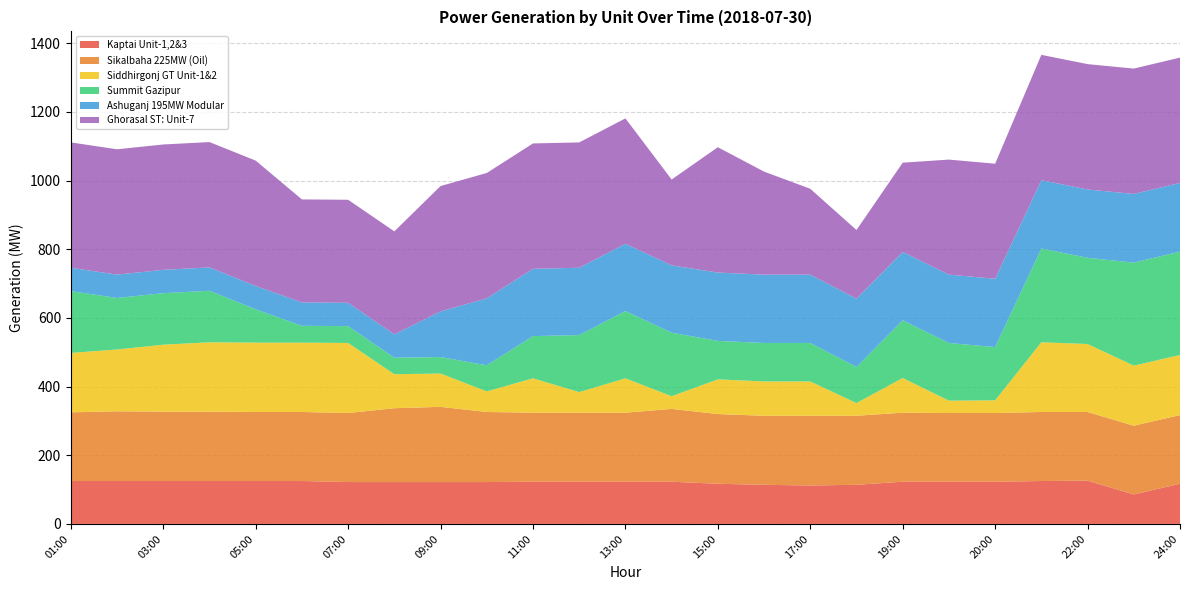

Reading right to left, list all the values displayed in this chart.

Kaptai Unit-1,2&3: 24:00=117	23:00=86	22:00=126	21:00=125	20:00=123	19:30=123	19:00=123	18:00=114	17:00=112	16:00=114	15:00=117	14:00=123	13:00=123	12:00=123	11:00=123	10:00=122	09:00=122	08:00=122	07:00=122	06:00=125	05:00=125	04:00=125	03:00=125	02:00=125	01:00=125
Sikalbaha 225MW (Oil): 24:00=200	23:00=200	22:00=200	21:00=201	20:00=200	19:30=200	19:00=201	18:00=201	17:00=203	16:00=201	15:00=203	14:00=212	13:00=201	12:00=201	11:00=201	10:00=204	09:00=219	08:00=215	07:00=201	06:00=201	05:00=201	04:00=202	03:00=202	02:00=203	01:00=200
Siddhirgonj GT Unit-1&2: 24:00=175	23:00=175	22:00=198	21:00=203	20:00=37	19:30=36	19:00=101	18:00=37	17:00=100	16:00=100	15:00=101	14:00=37	13:00=100	12:00=60	11:00=100	10:00=60	09:00=97	08:00=99	07:00=204	06:00=202	05:00=202	04:00=202	03:00=195	02:00=180	01:00=173
Summit Gazipur: 24:00=301	23:00=300	22:00=251	21:00=273	20:00=155	19:30=168	19:00=168	18:00=105	17:00=112	16:00=112	15:00=112	14:00=185	13:00=196	12:00=166	11:00=123	10:00=76	09:00=48	08:00=48	07:00=49	06:00=49	05:00=97	04:00=150	03:00=150	02:00=150	01:00=180
Ashuganj 195MW Modular: 24:00=200	23:00=200	22:00=199	21:00=199	20:00=199	19:30=199	19:00=199	18:00=199	17:00=199	16:00=199	15:00=199	14:00=196	13:00=196	12:00=196	11:00=196	10:00=195	09:00=133	08:00=68	07:00=68	06:00=68	05:00=68	04:00=68	03:00=68	02:00=68	01:00=68
Ghorasal ST: Unit-7: 24:00=365	23:00=365	22:00=365	21:00=365	20:00=335	19:30=335	19:00=260	18:00=200	17:00=250	16:00=300	15:00=365	14:00=250	13:00=365	12:00=365	11:00=365	10:00=365	09:00=365	08:00=300	07:00=300	06:00=300	05:00=365	04:00=365	03:00=365	02:00=365	01:00=365